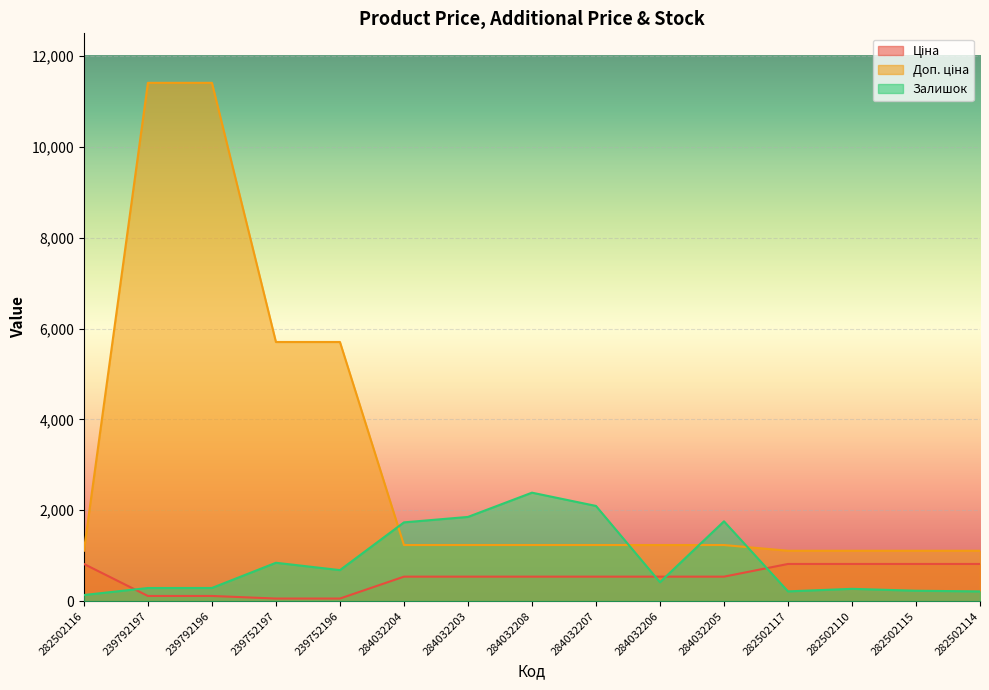

The Ціна series shows 539.0 at 284032206. True or false?

True